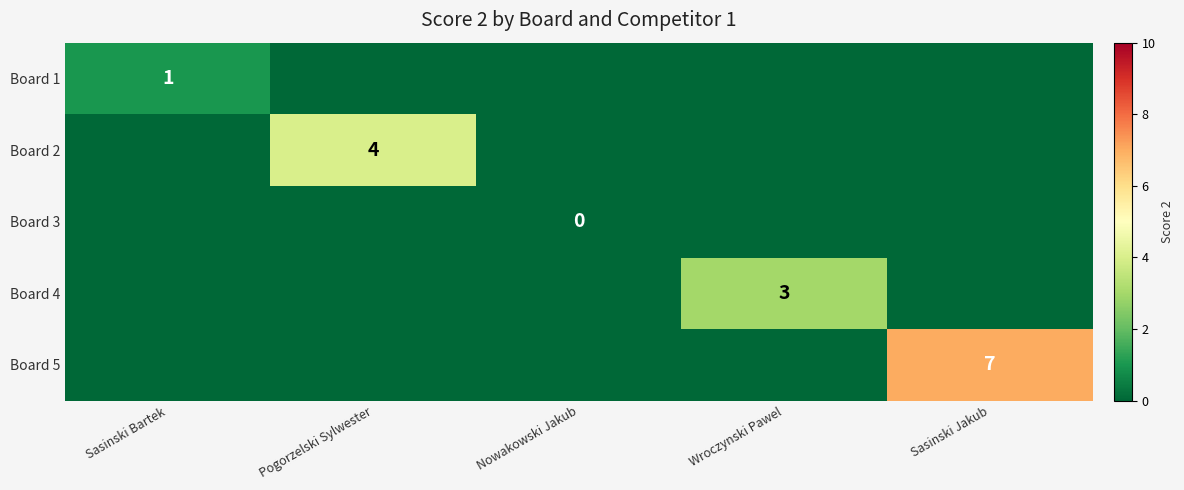

The value of Board 5 at Sasinski Jakub is 10. True or false?

False